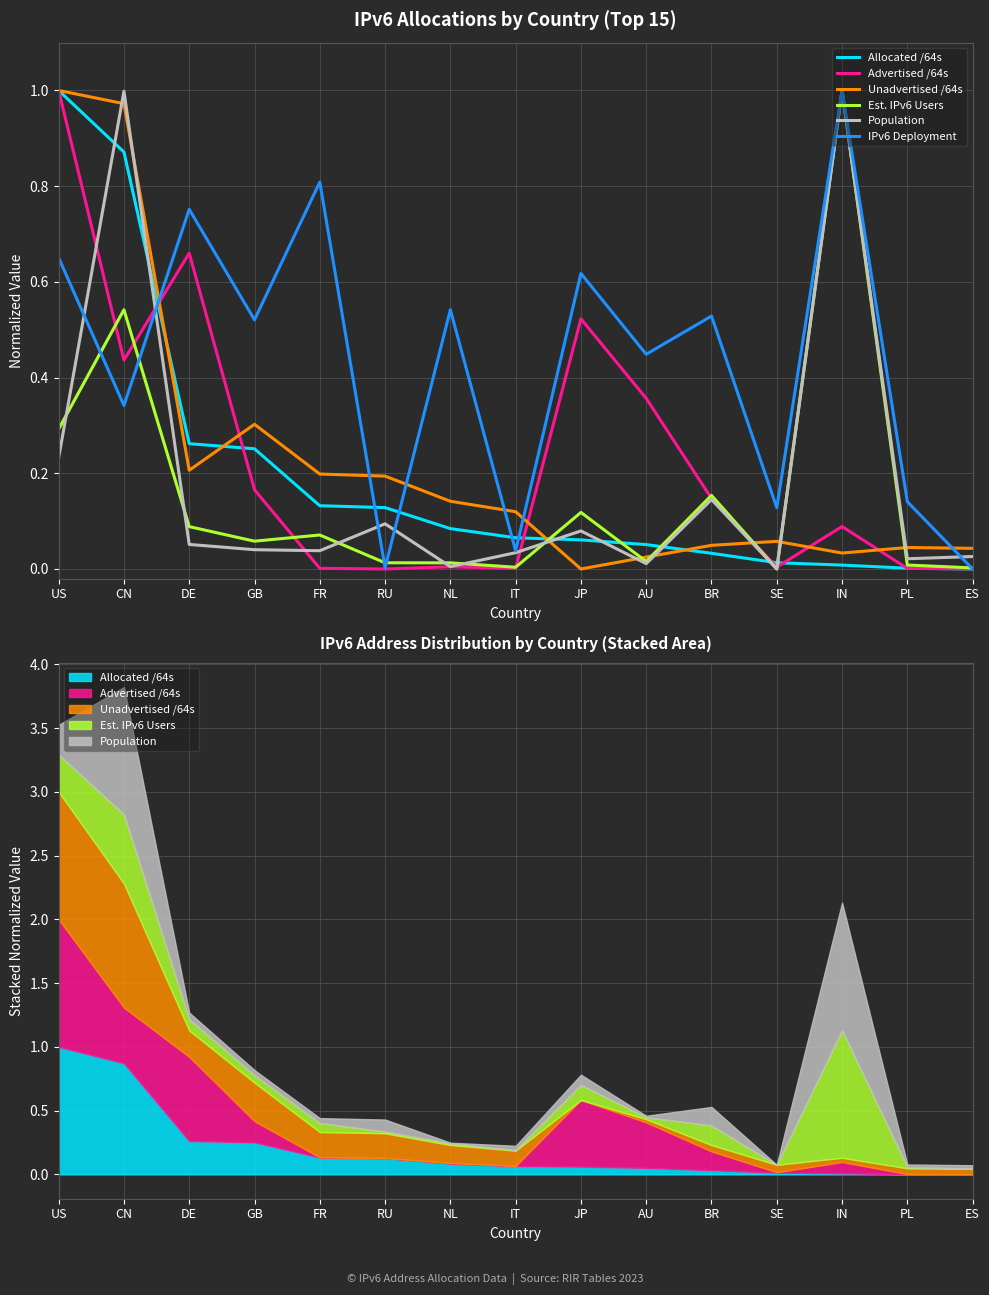

What are all the series names shown in the legend?

Allocated /64s, Advertised /64s, Unadvertised /64s, Est. IPv6 Users, Population, IPv6 Deployment